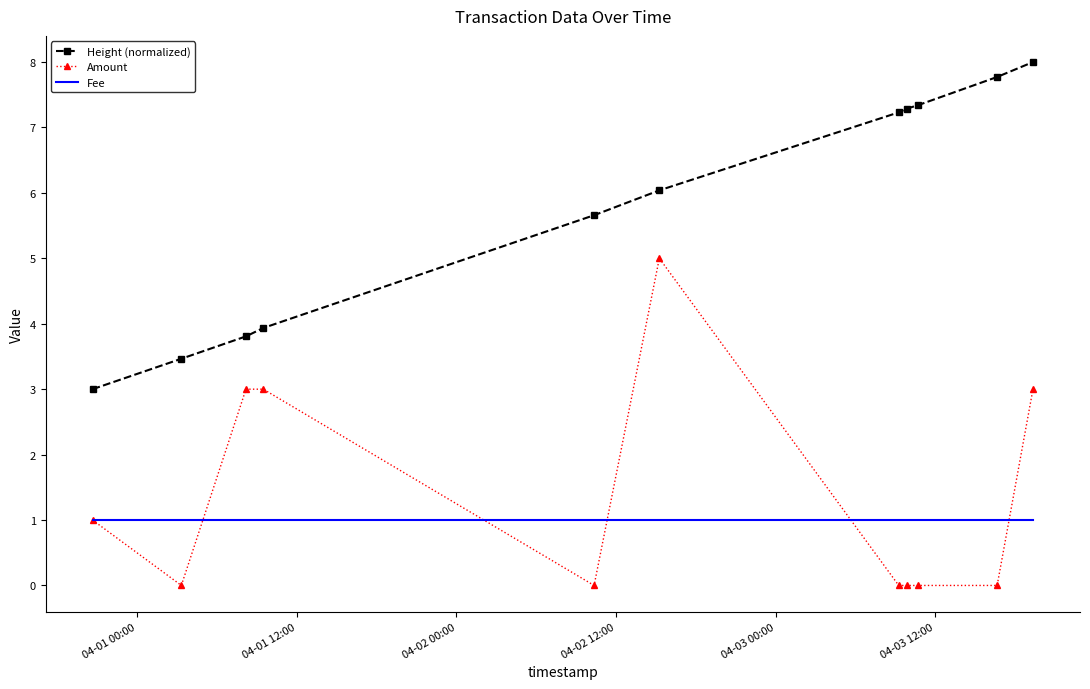

Reading right to left, extract all data points from this chart.

Height (normalized): 8.0	7.8	7.3	7.3	7.2	6.0	5.7	3.9	3.8	3.5	3.0
Amount: 3.0	0.0	0.0	0.0	0.0	5.0	0.0	3.0	3.0	0.0	1.0
Fee: 1.0	1.0	1.0	1.0	1.0	1.0	1.0	1.0	1.0	1.0	1.0